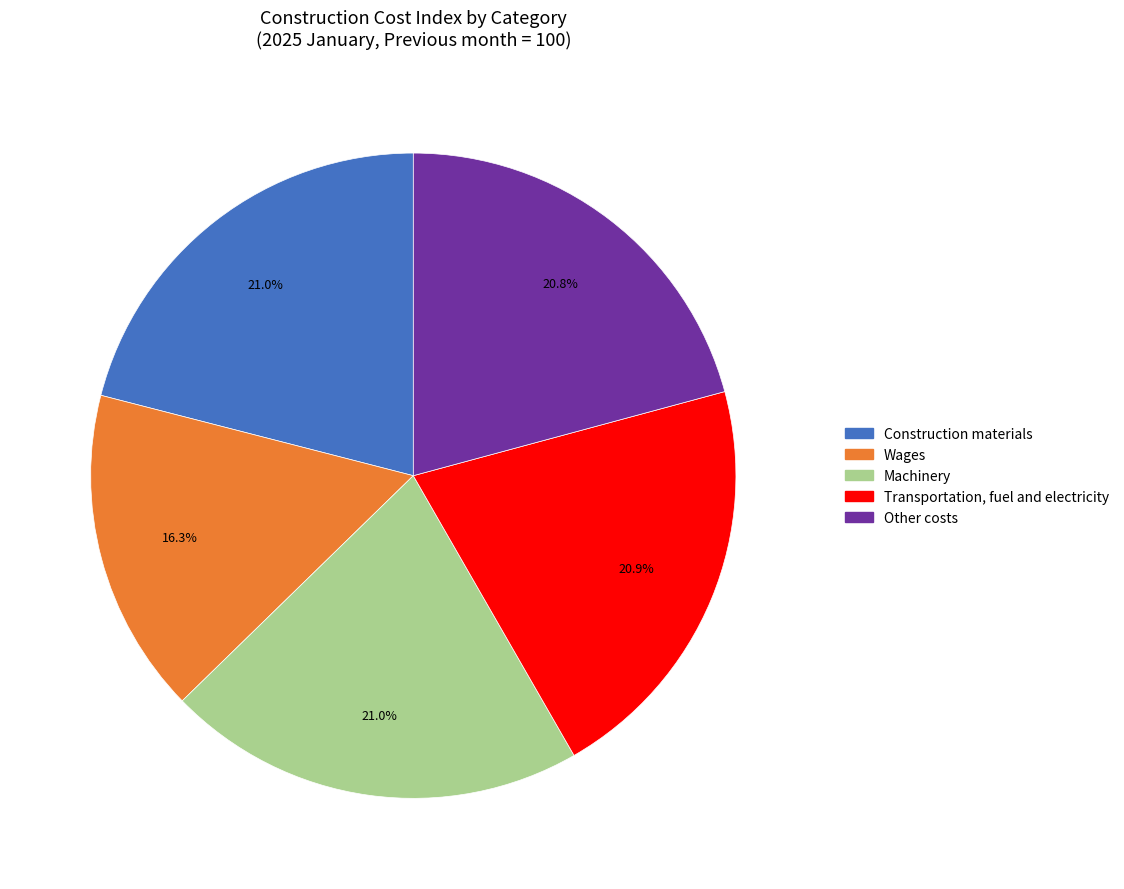

What percentage is the Construction materials slice, to the nearest percent?

21%